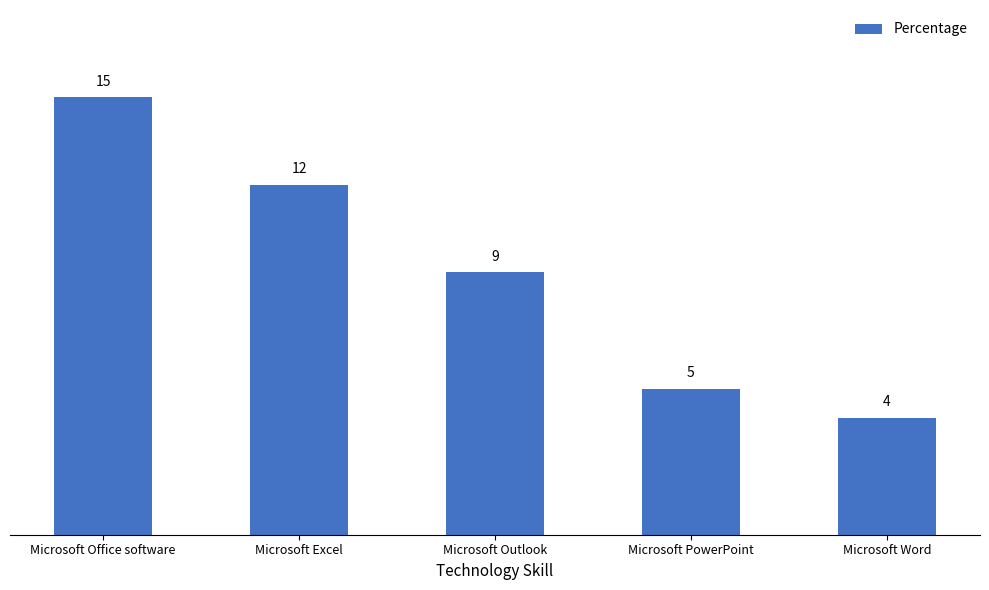

The value at Microsoft Office software is 15. True or false?

True